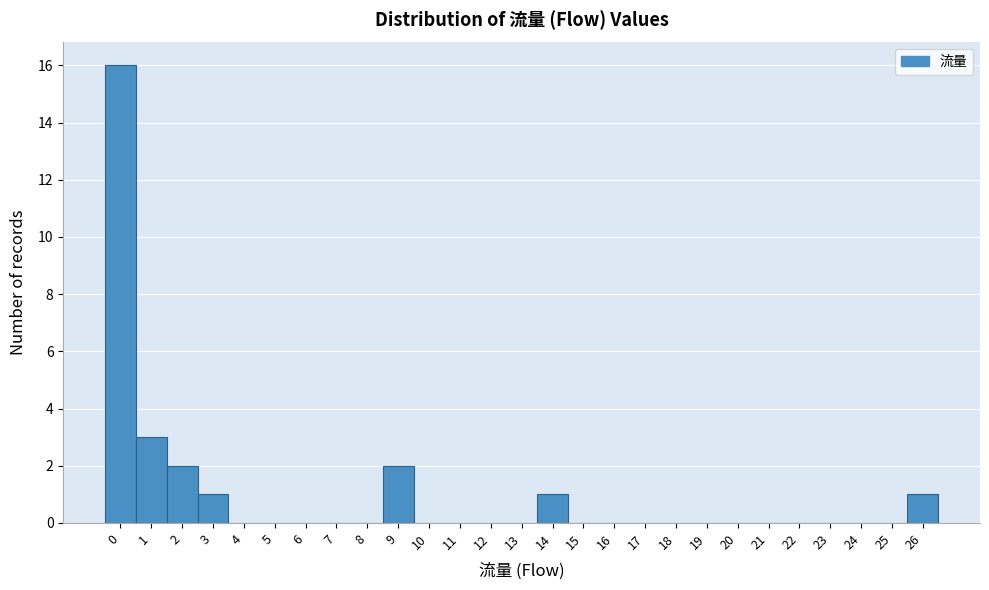

What is the height of the bar covering 2.5 to 3.5 on the x-axis? The values are not printed on the chart, so give them approximately, as read against the axis.

1